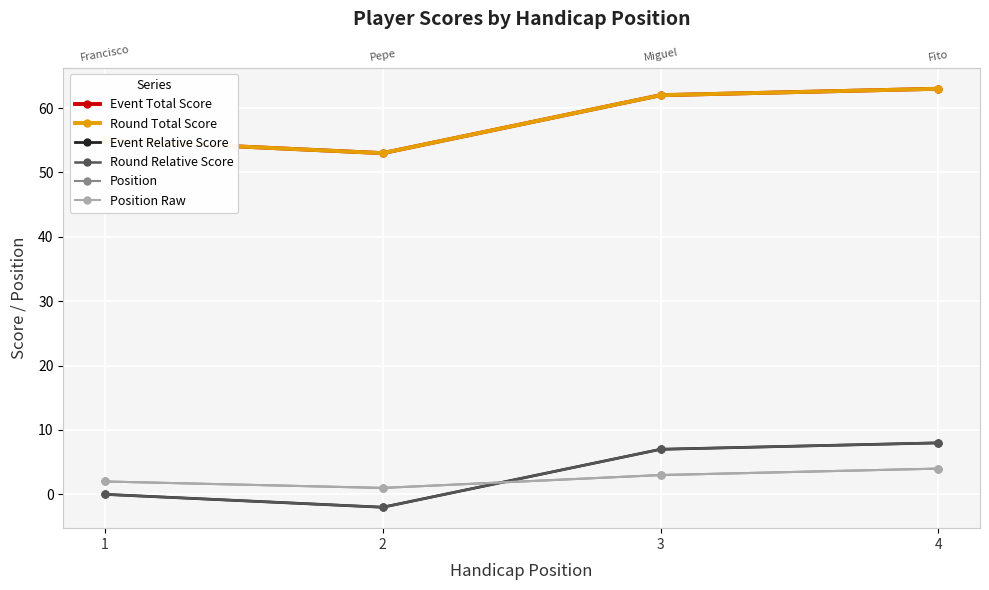

Which series has the largest range (max minus min)?

Event Total Score